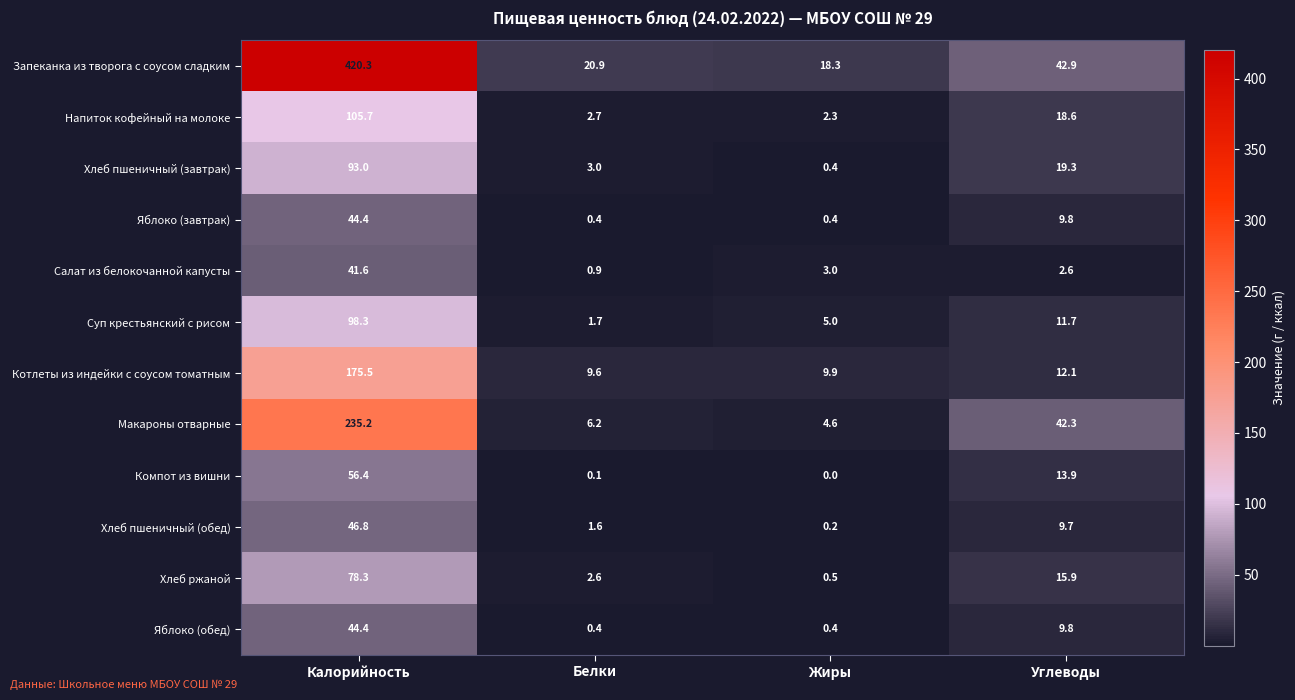

What is the sum of all Макароны отварные values?

288.3